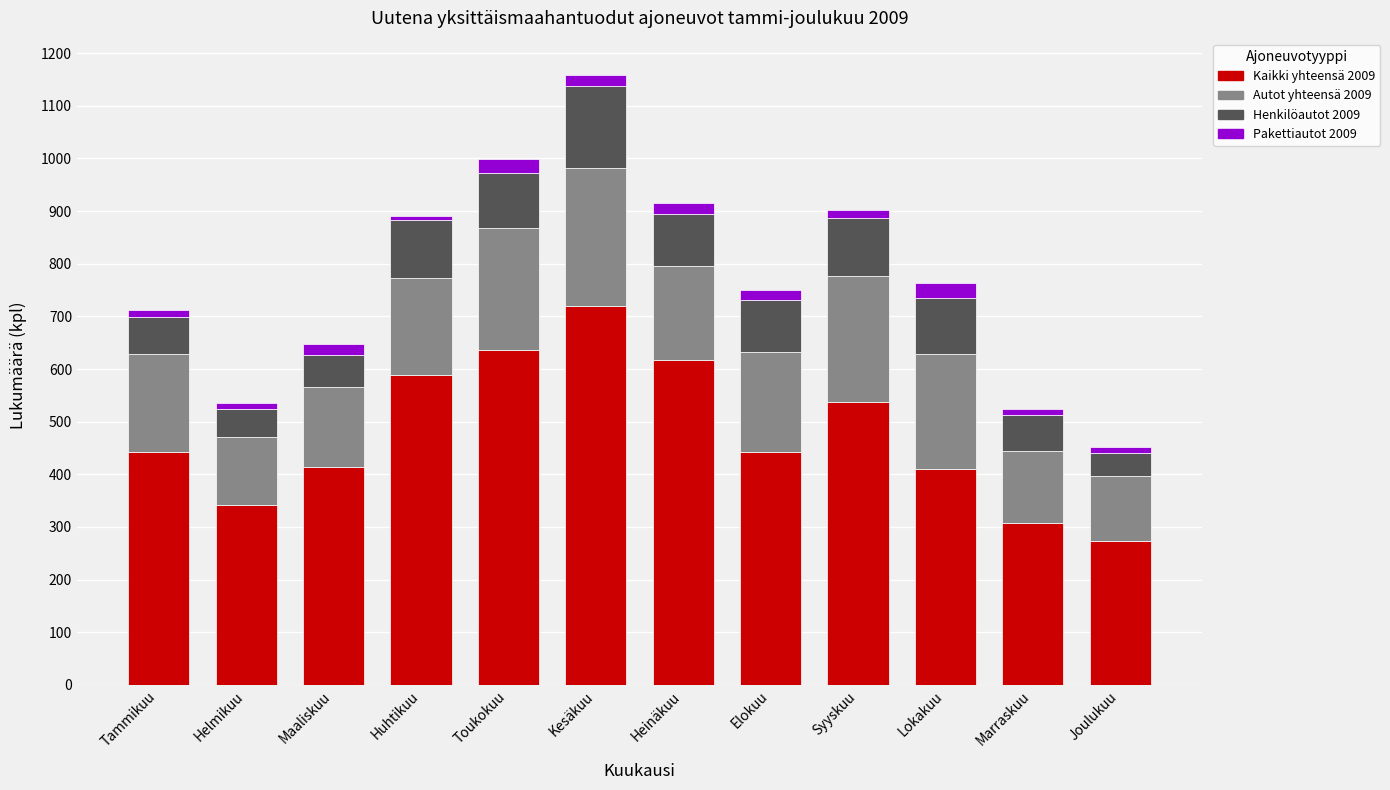

What is the total value across all series at Heinäkuu?

915